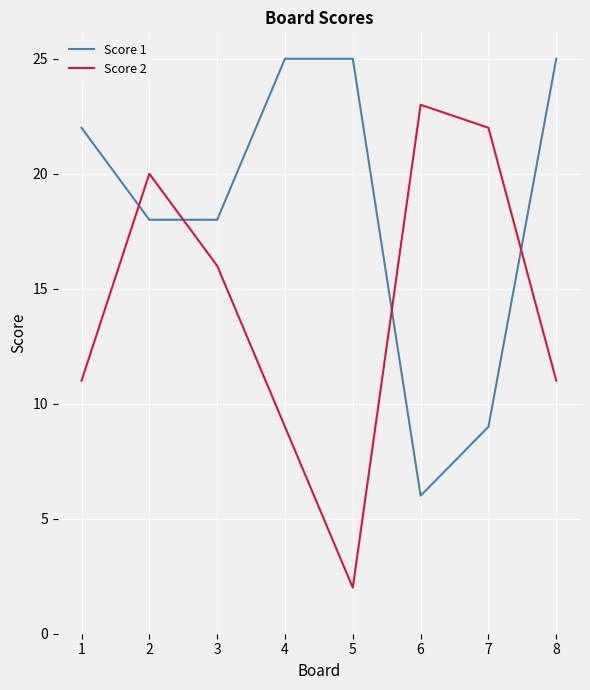

Between which two adjacent categories do Score 2 and Score 1 first intersect?

1 and 2